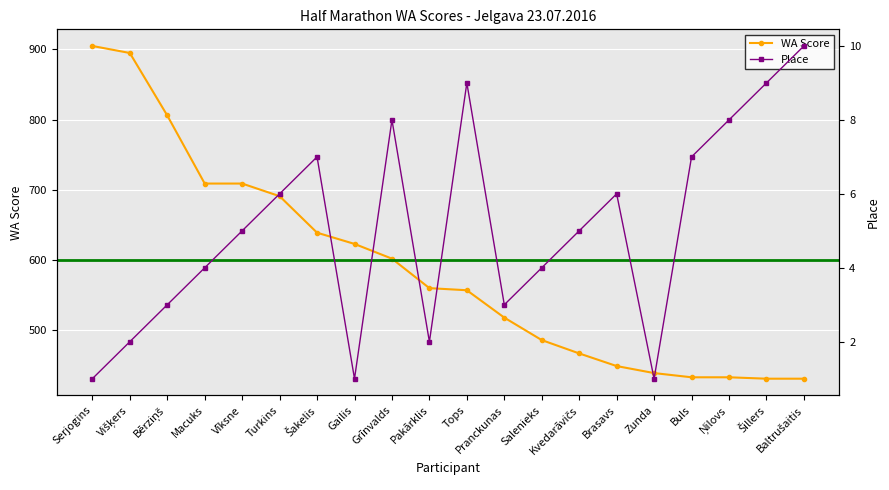

True or false: Place and WA Score cross at least once.

False